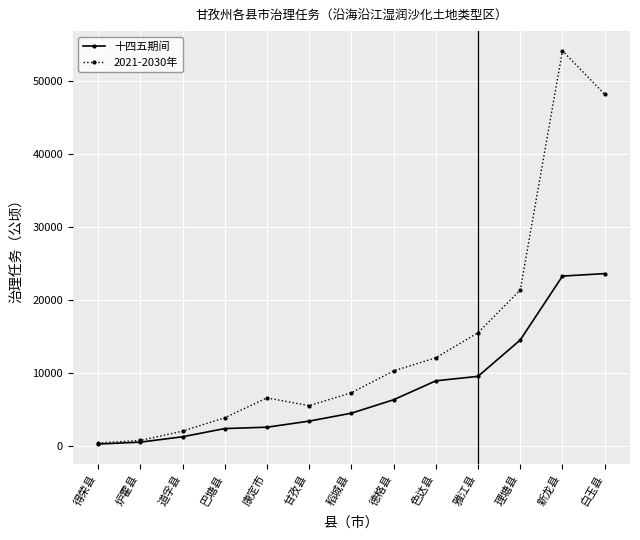

What is the highest value of the 十四五期间 series?

23570